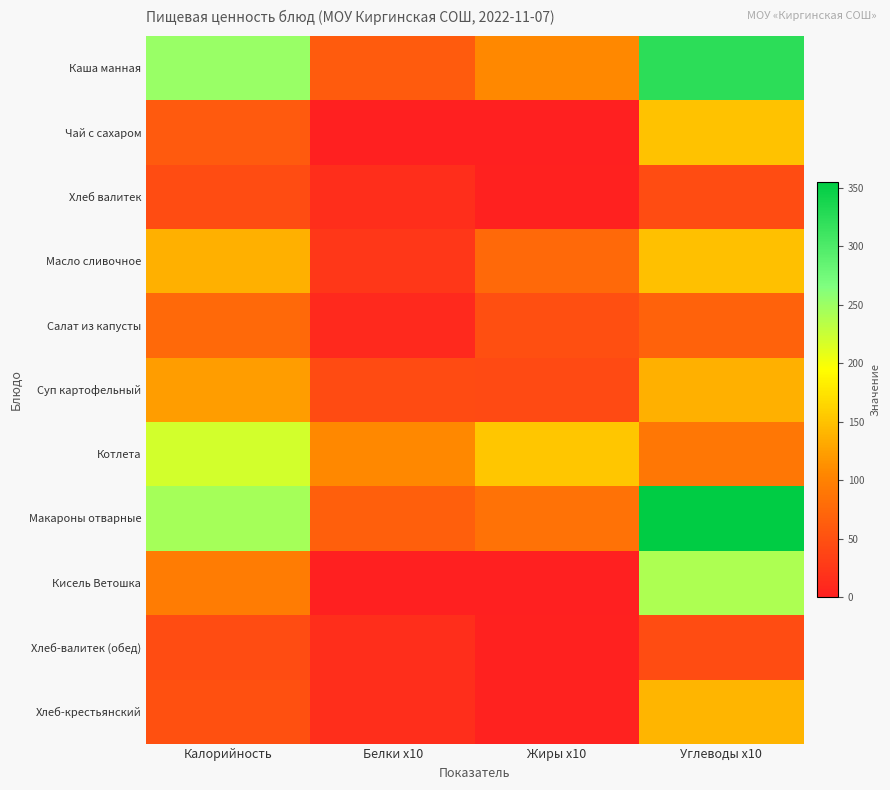

Reading left to right, extract all data points from this chart.

Каша манная: Калорийность=251.0	Белки x10=61.1	Жиры x10=107.2	Углеводы x10=323.8
Чай с сахаром: Калорийность=60.0	Белки x10=0.7	Жиры x10=0.2	Углеводы x10=150.0
Хлеб валитек: Калорийность=46.8	Белки x10=15.8	Жиры x10=2.0	Углеводы x10=46.0
Масло сливочное: Калорийность=136.0	Белки x10=23.6	Жиры x10=74.9	Углеводы x10=148.9
Салат из капусты: Калорийность=76.0	Белки x10=10.7	Жиры x10=49.0	Углеводы x10=68.7
Суп картофельный: Калорийность=122.7	Белки x10=45.2	Жиры x10=43.3	Углеводы x10=136.1
Котлета: Калорийность=219.5	Белки x10=108.0	Жиры x10=153.6	Углеводы x10=90.1
Макароны отварные: Калорийность=245.1	Белки x10=66.1	Жиры x10=85.6	Углеводы x10=354.9
Кисель Ветошка: Калорийность=95.0	Белки x10=0.0	Жиры x10=0.0	Углеводы x10=240.0
Хлеб-валитек (обед): Калорийность=46.8	Белки x10=15.8	Жиры x10=2.0	Углеводы x10=46.0
Хлеб-крестьянский: Калорийность=50.0	Белки x10=16.0	Жиры x10=3.0	Углеводы x10=140.7